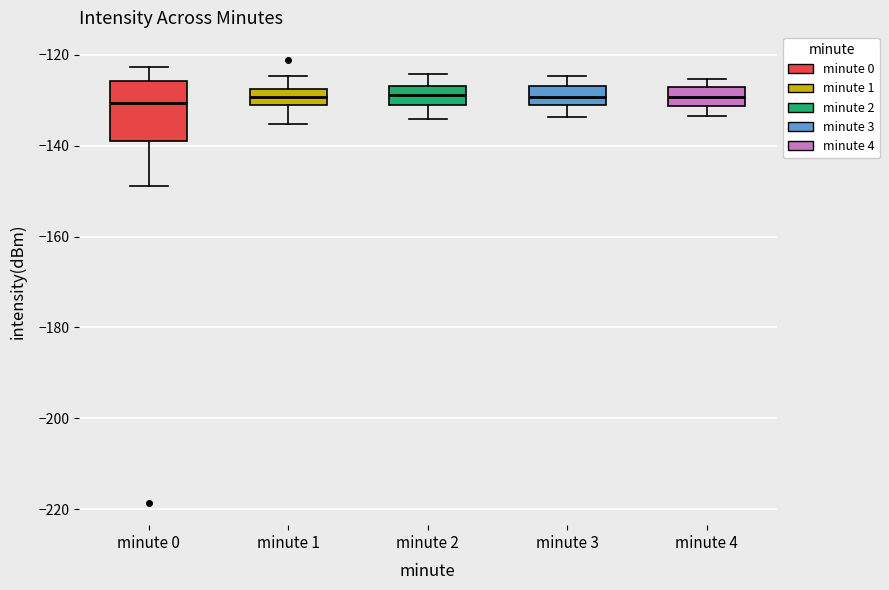

Where is the upper edge of the box for minute 1 on the y-axis? The values are not printed on the chart, so give them approximately, as read against the axis.

-128